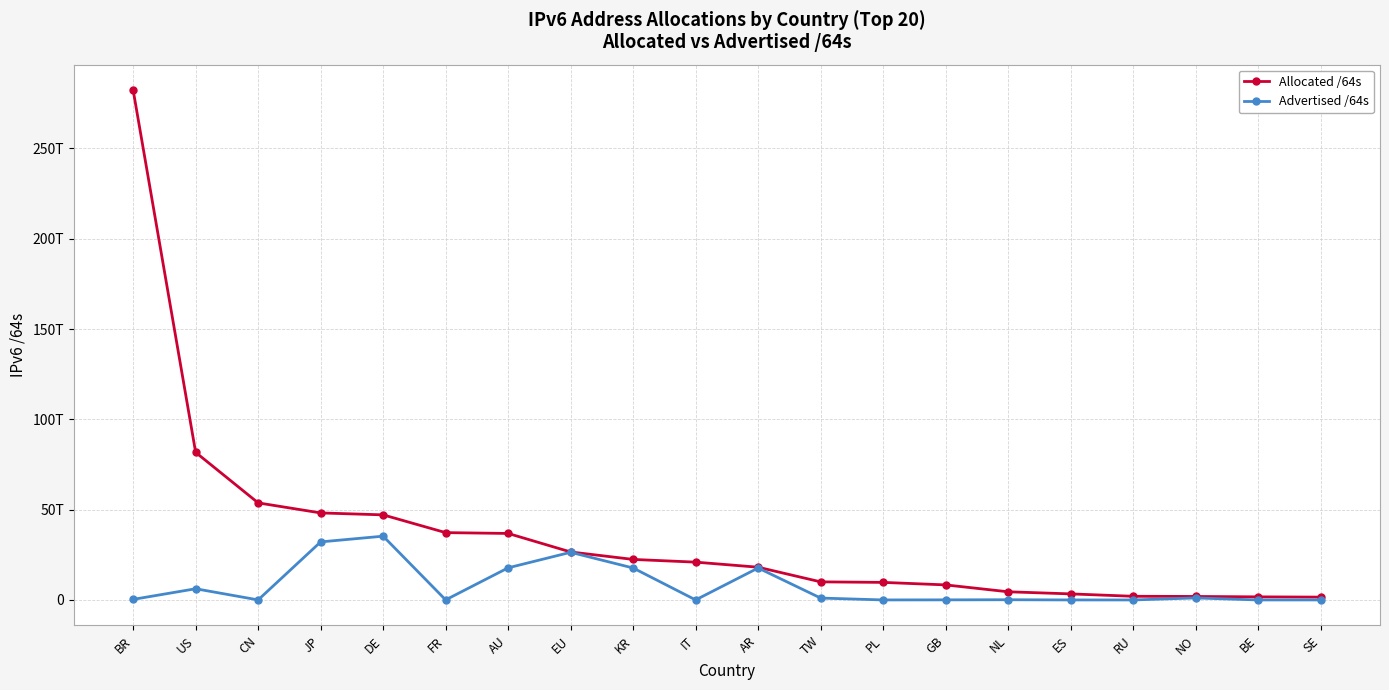

True or false: Allocated /64s and Advertised /64s cross at least once.

False